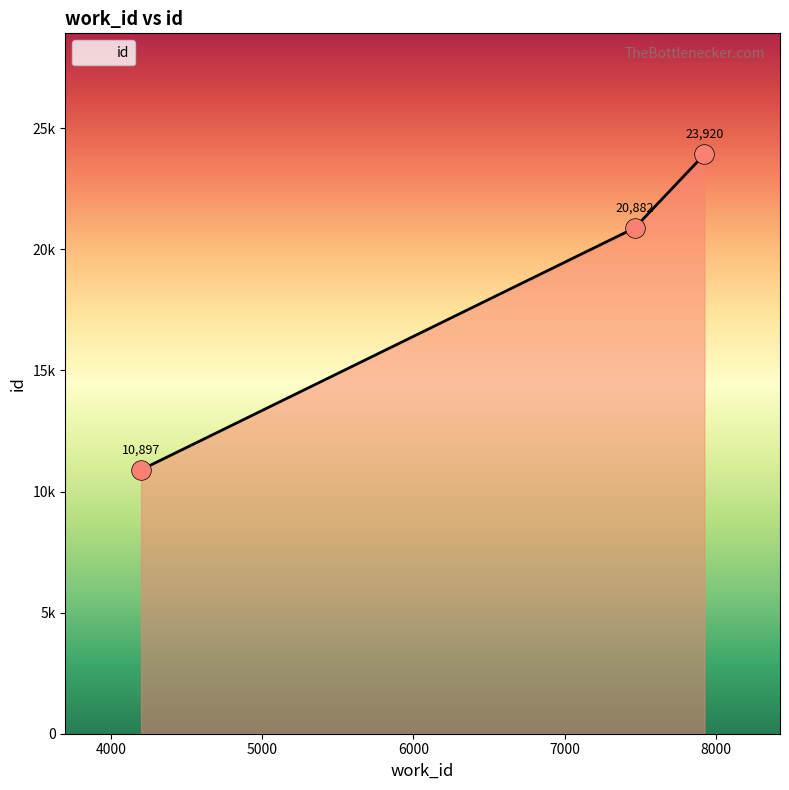

Does the chart have visible grid lines?

No